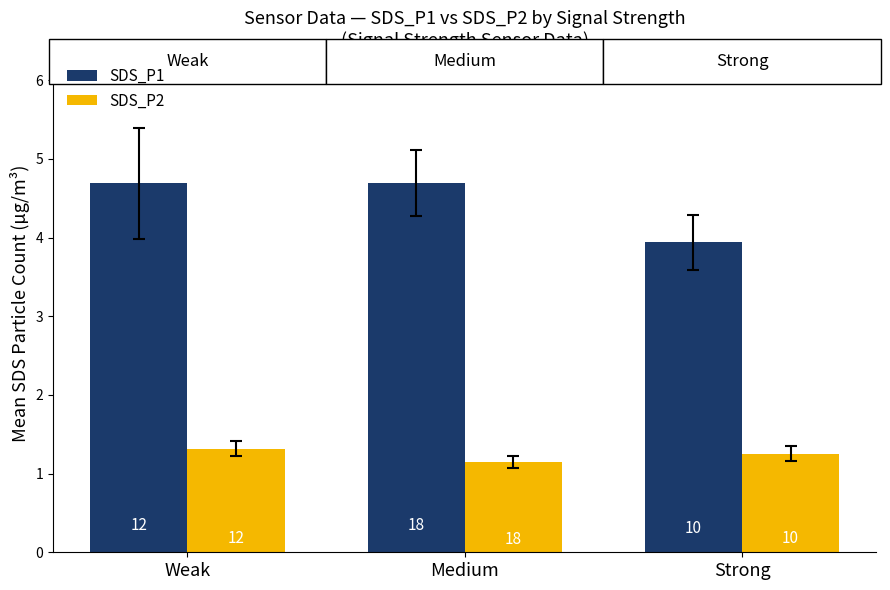

What are all the series names shown in the legend?

SDS_P1, SDS_P2